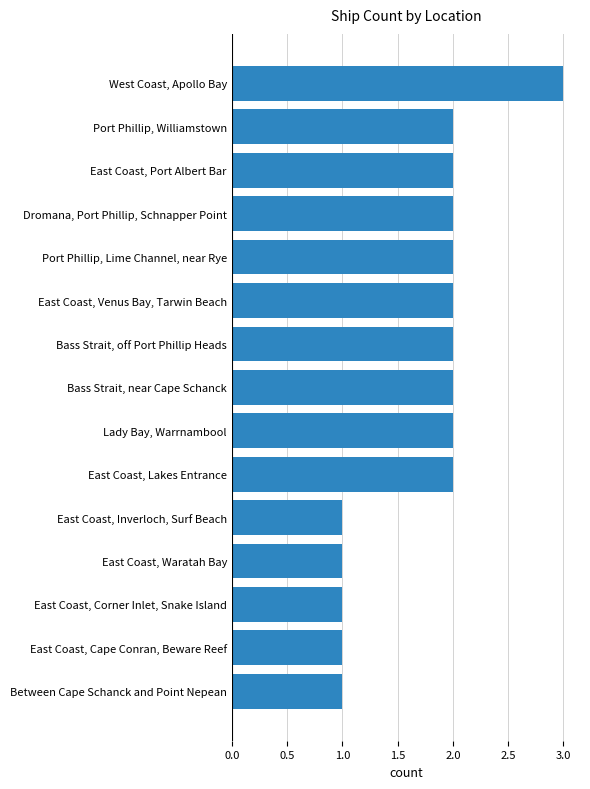

The chart shows a value of 1 at East Coast, Corner Inlet, Snake Island. True or false?

True